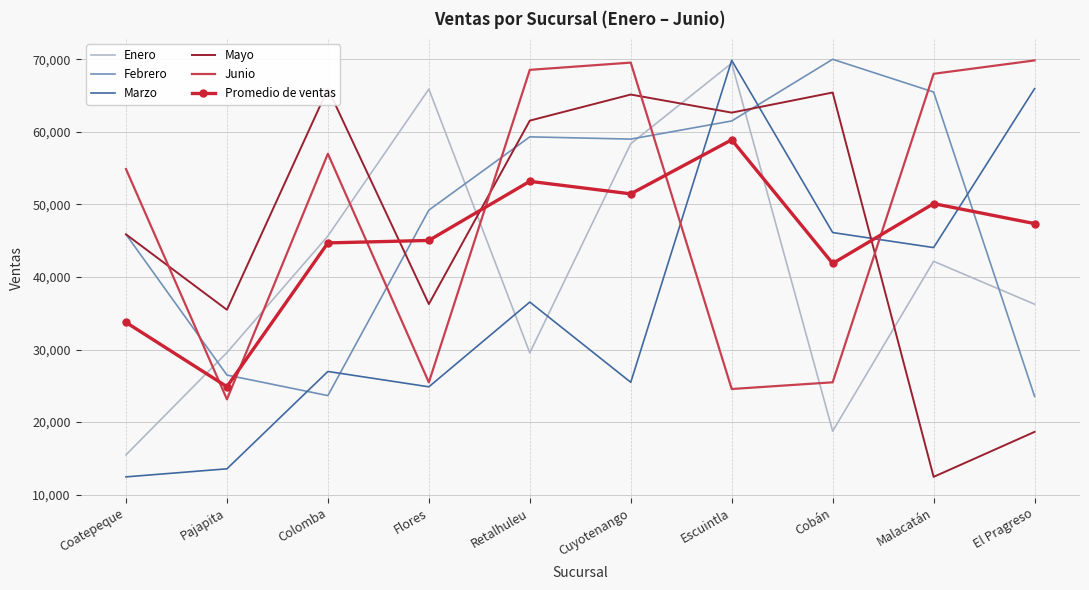

At which label does Promedio de ventas first exceed 47358?

Retalhuleu